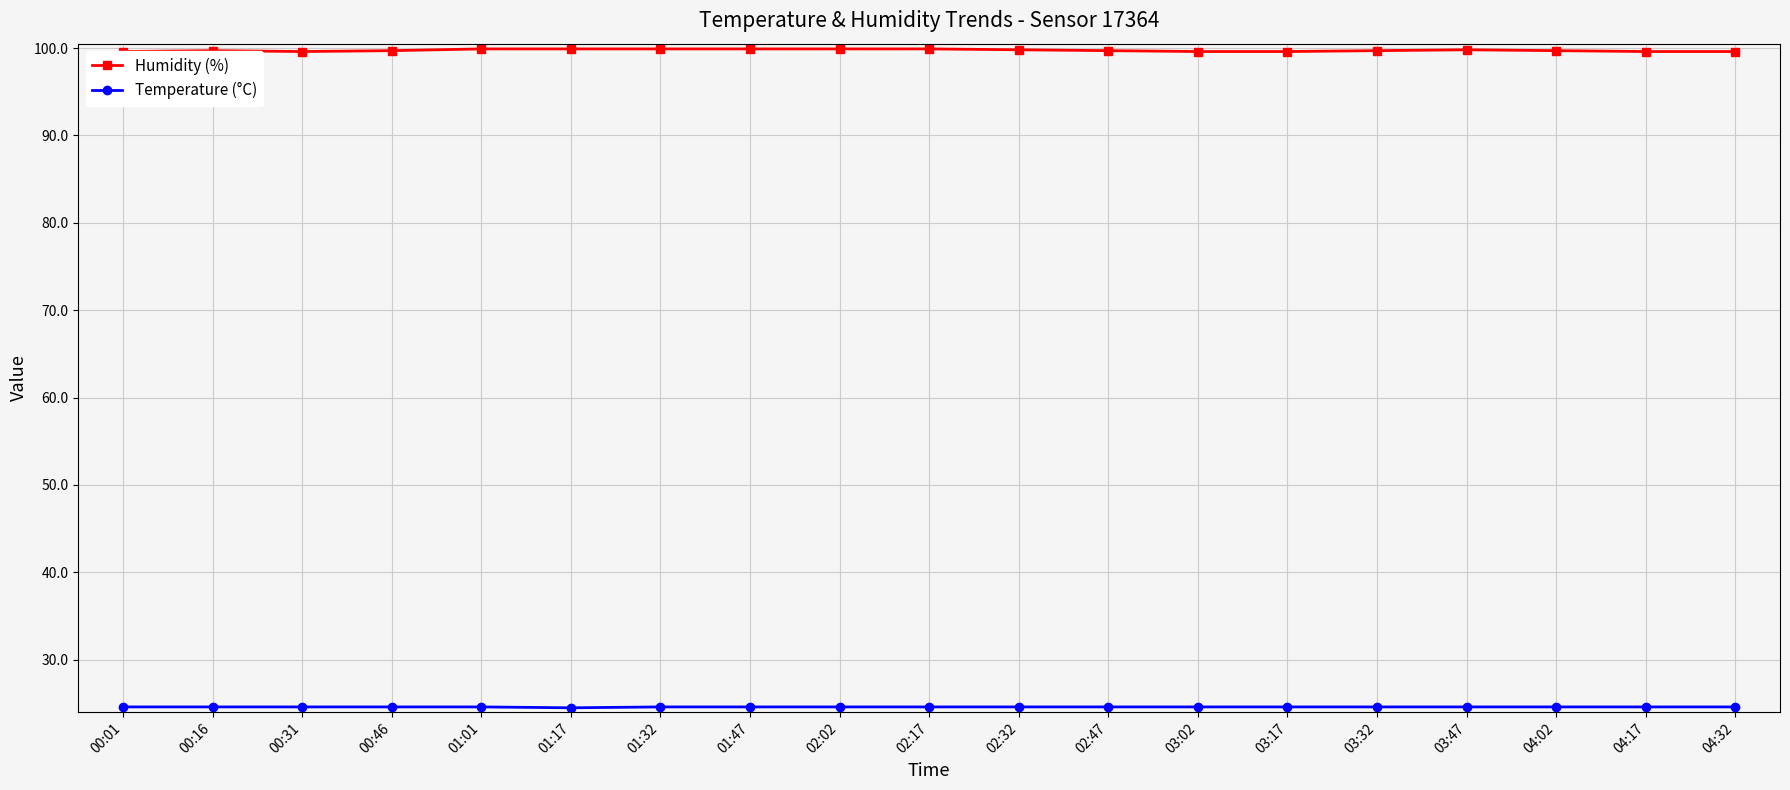

At which label is Temperature (°C) closest to 24?

01:17